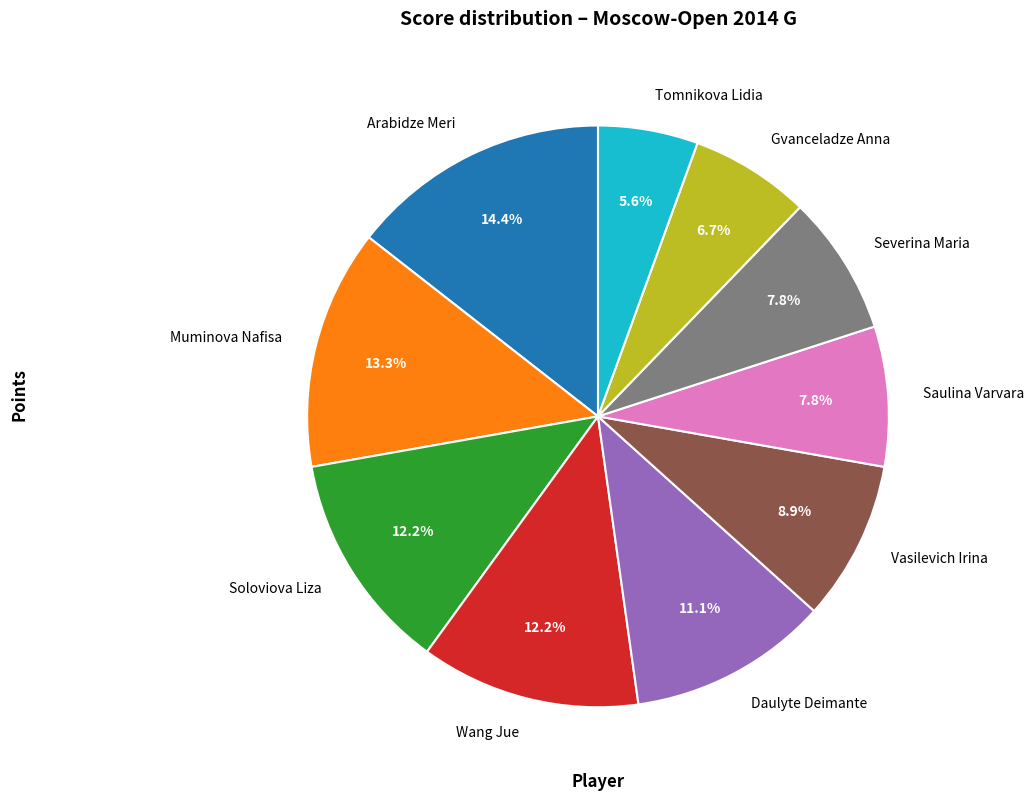

How many slices are in this pie chart?

10